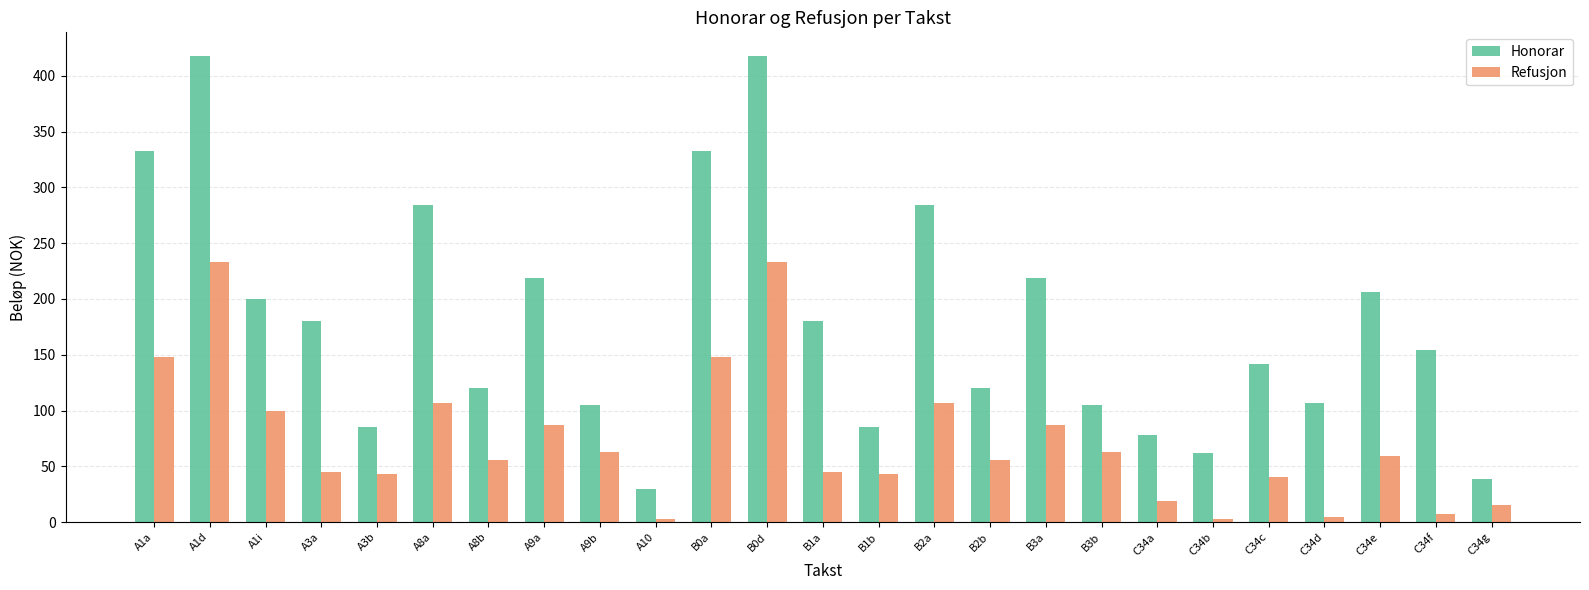

Between A3a and B2a, which series saw the biggest shift?

Honorar